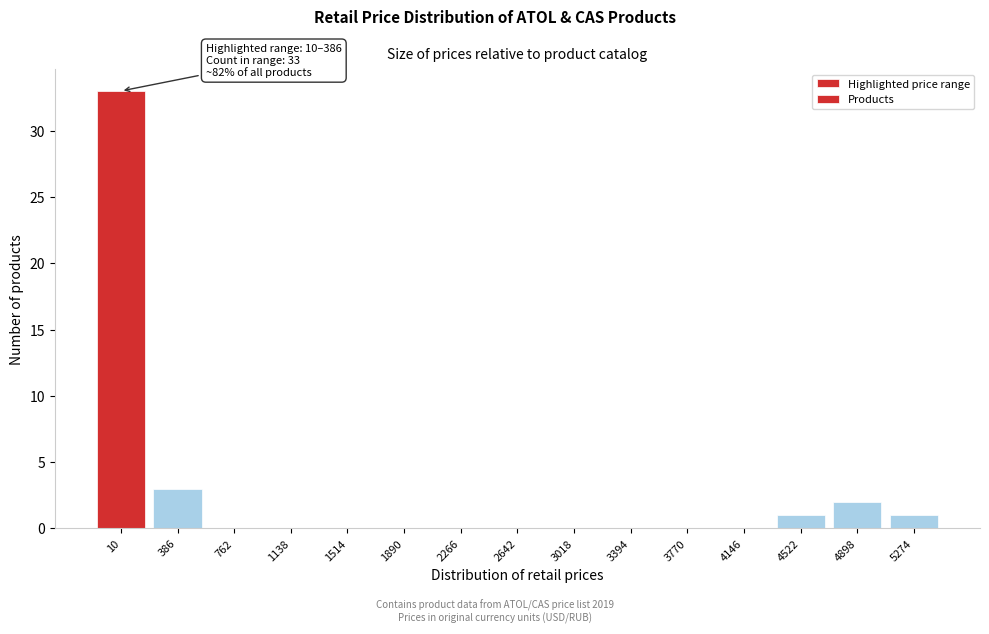

Reading left to right, what are all the values shown in this chart?

10=33	386=3	762=0	1138=0	1514=0	1890=0	2266=0	2642=0	3018=0	3394=0	3770=0	4146=0	4522=1	4898=2	5274=1